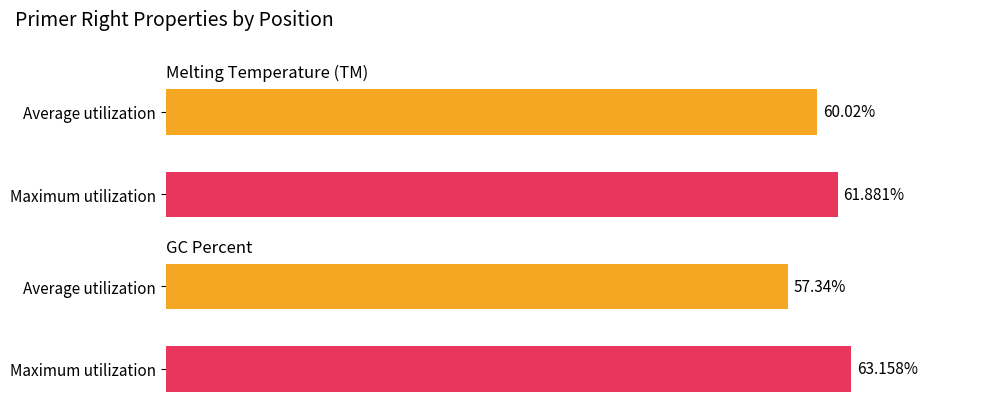

Is the value of PRIMER_RIGHT_0_GC_PERCENT at 2104 greater than the value of PRIMER_RIGHT_0_TM at 2107?

No